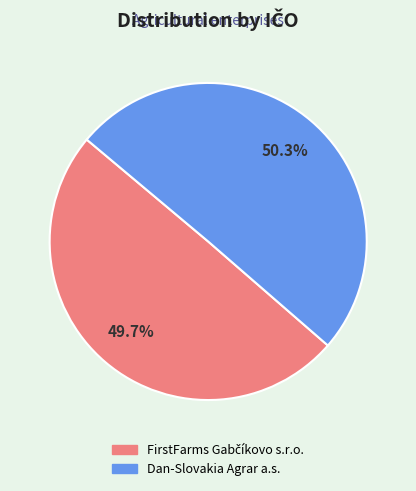

To the nearest percent, what is the average slice percentage?

50%